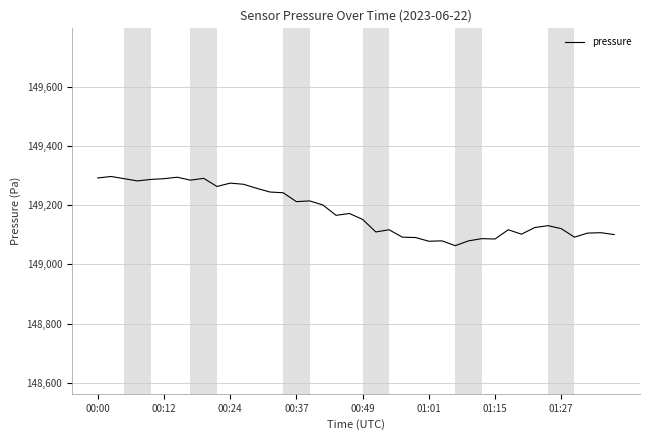

What is the difference between the maximum and minimum values?

233.5